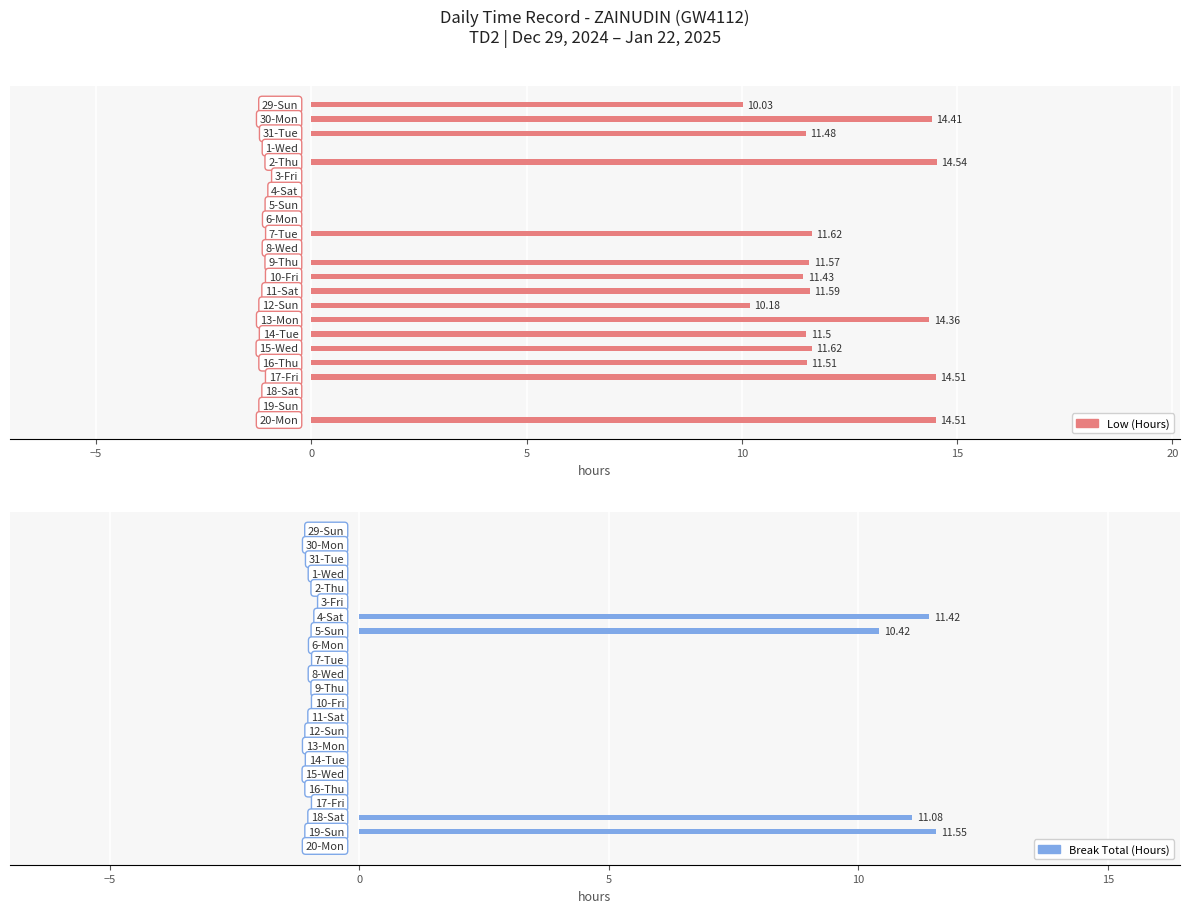

How many data points in Low (Hours) are above 11?

13